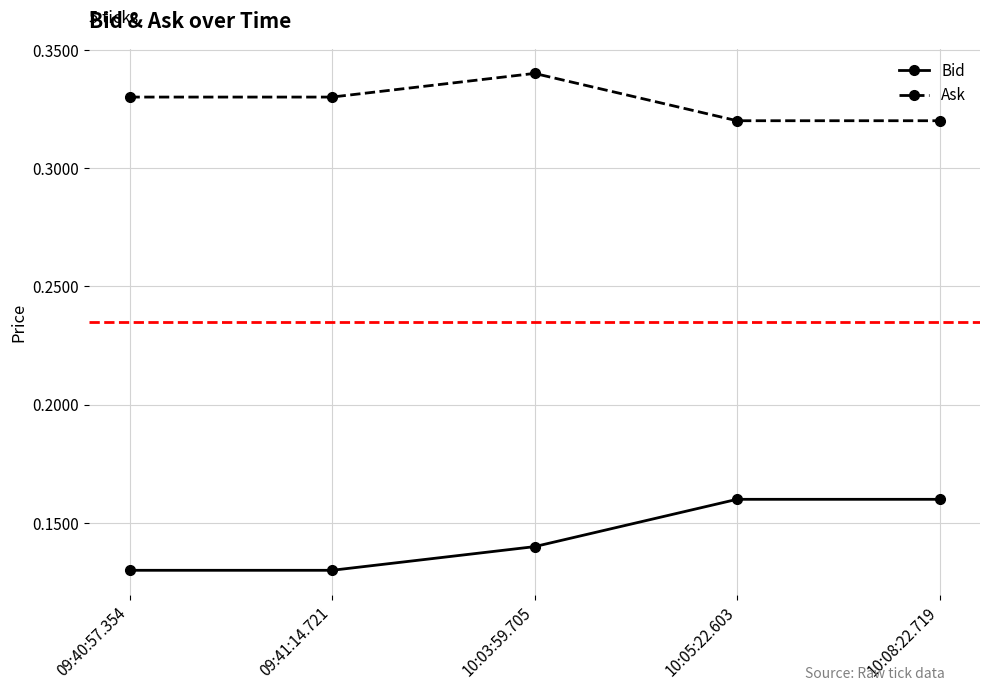

Which series has the largest total across all categories?

Ask